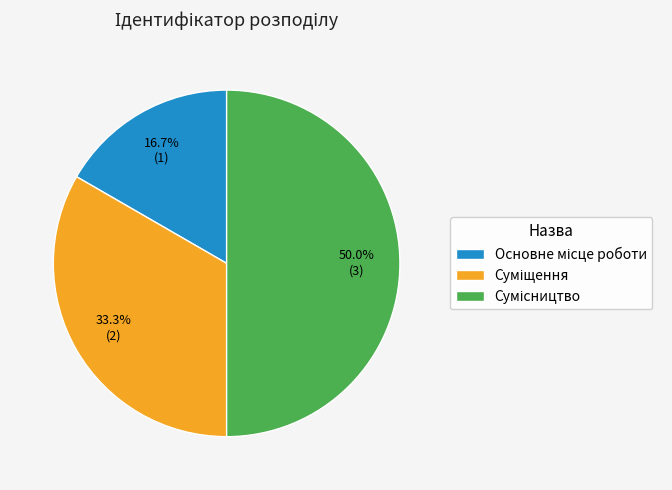

Approximately how many times larger is the value at Сумісництво compared to Основне місце роботи?

3.0